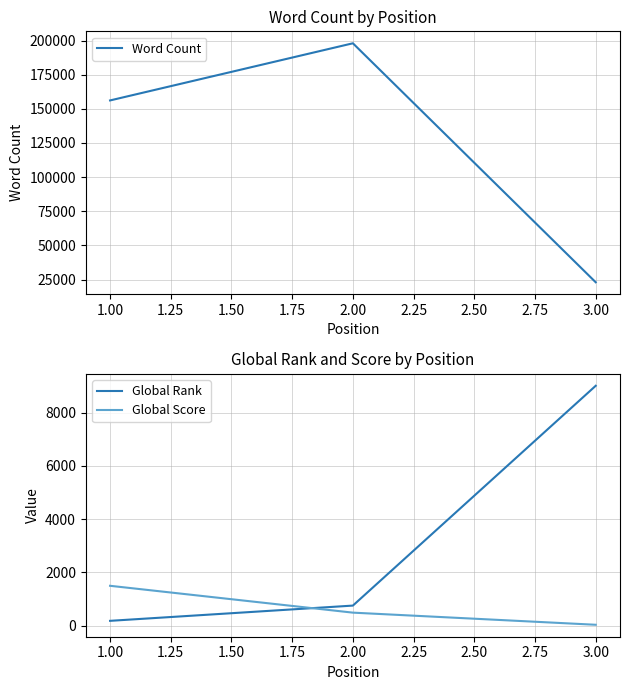

What is the average value of the Word Count series?

125718